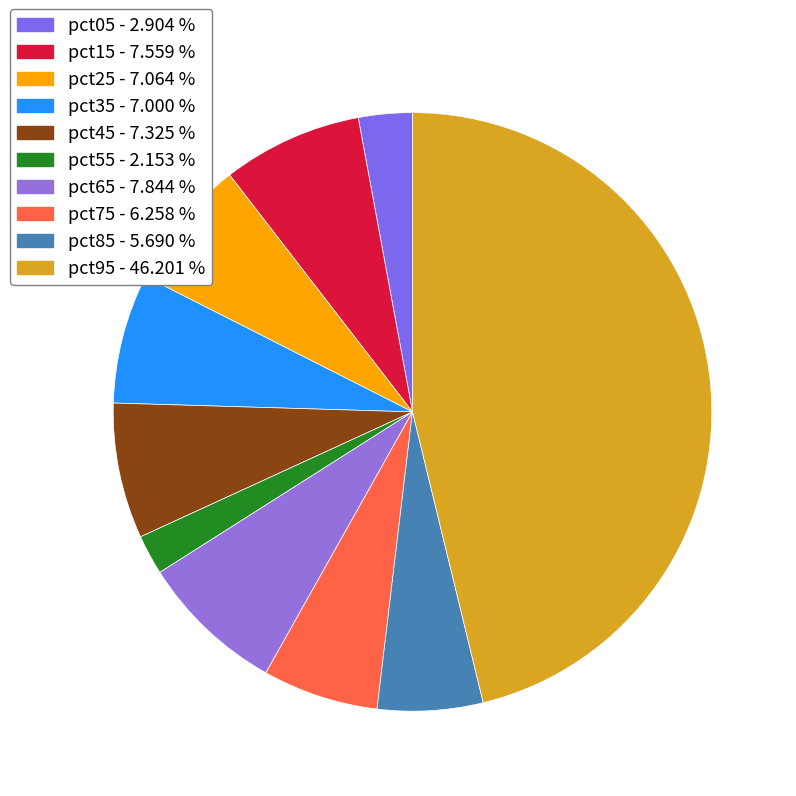

What is the largest slice in the pie chart?

pct95